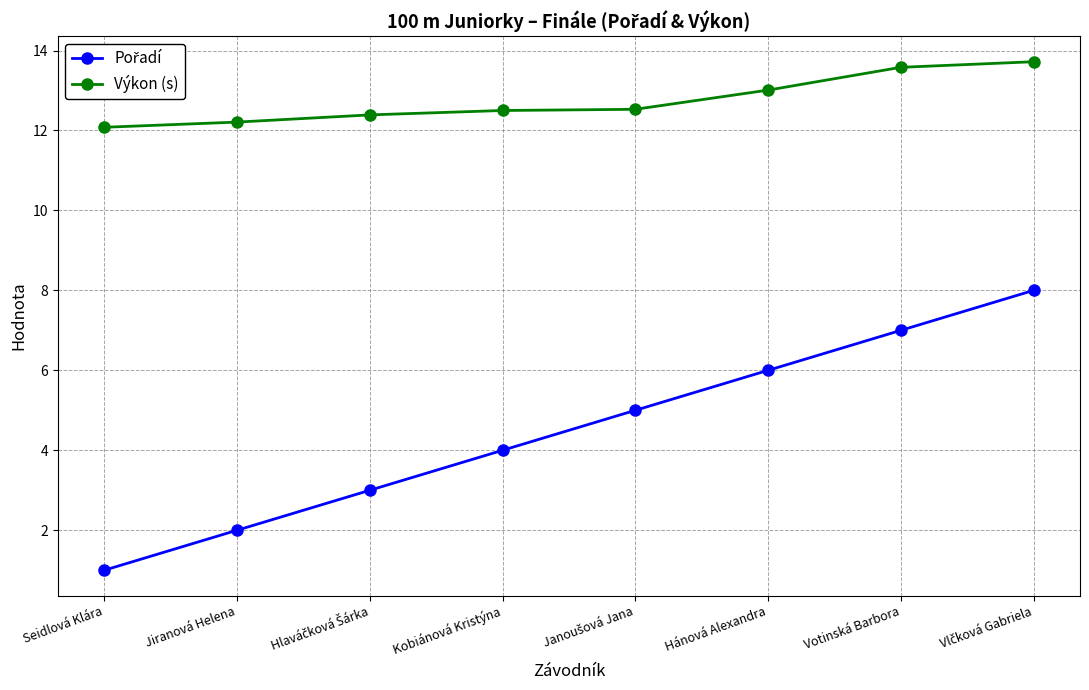

What is the average value of the Výkon (s) series?

12.8